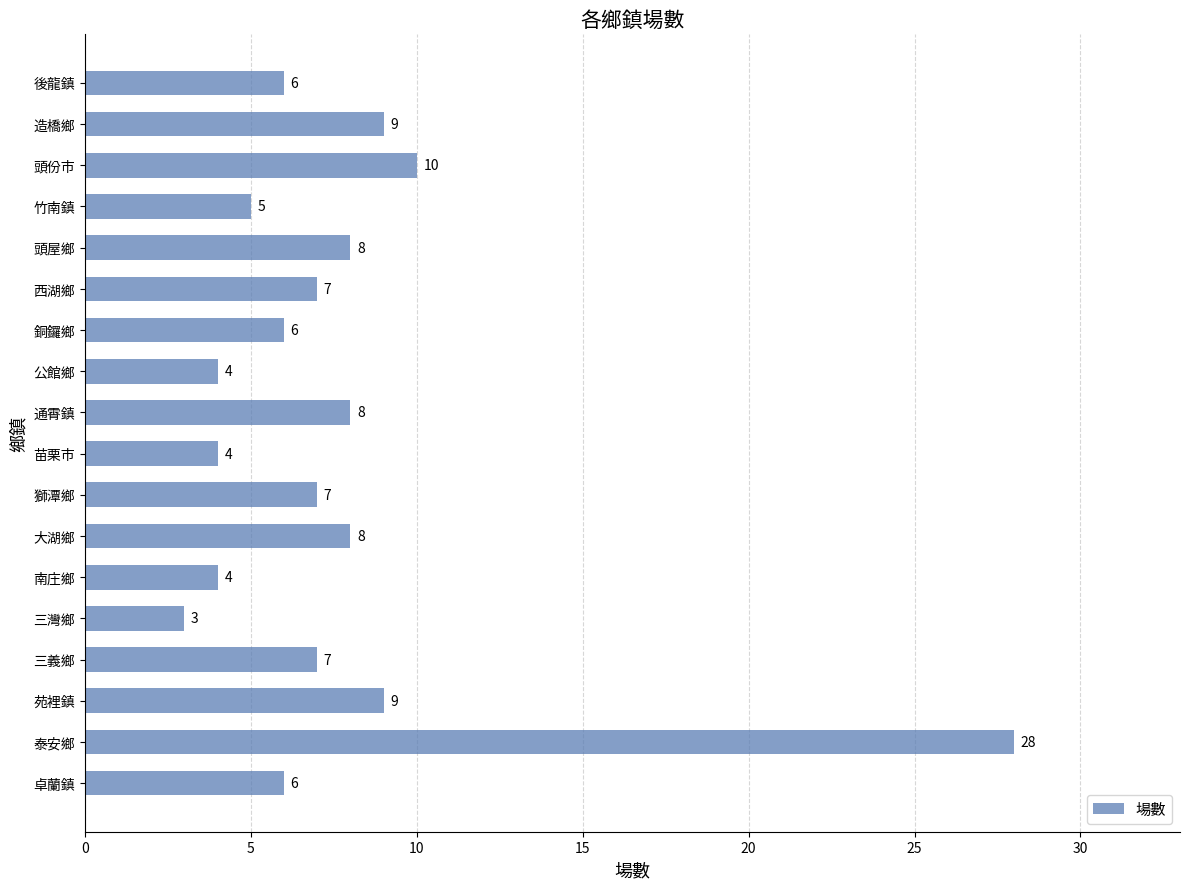

Reading bottom to top, extract all data points from this chart.

卓蘭鎮=6	泰安鄉=28	苑裡鎮=9	三義鄉=7	三灣鄉=3	南庄鄉=4	大湖鄉=8	獅潭鄉=7	苗栗市=4	通霄鎮=8	公館鄉=4	銅鑼鄉=6	西湖鄉=7	頭屋鄉=8	竹南鎮=5	頭份市=10	造橋鄉=9	後龍鎮=6